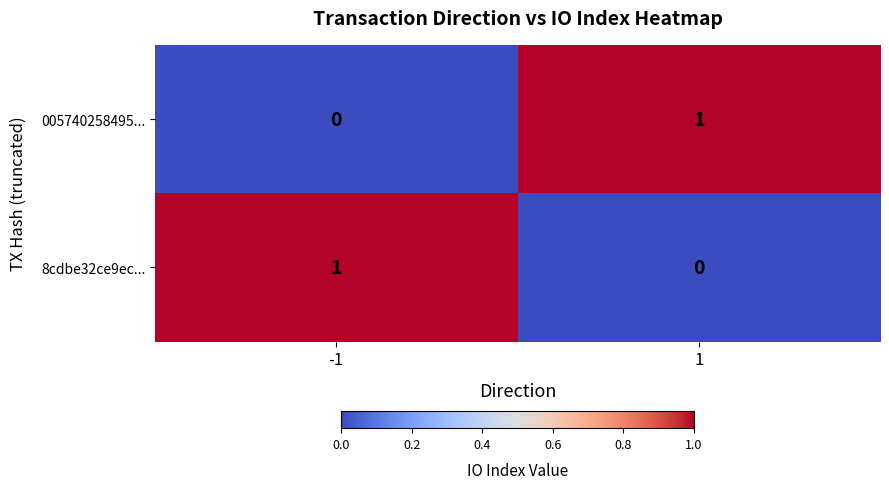

At 1, list the series in order from largest to smallest.

005740258495..., 8cdbe32ce9ec...